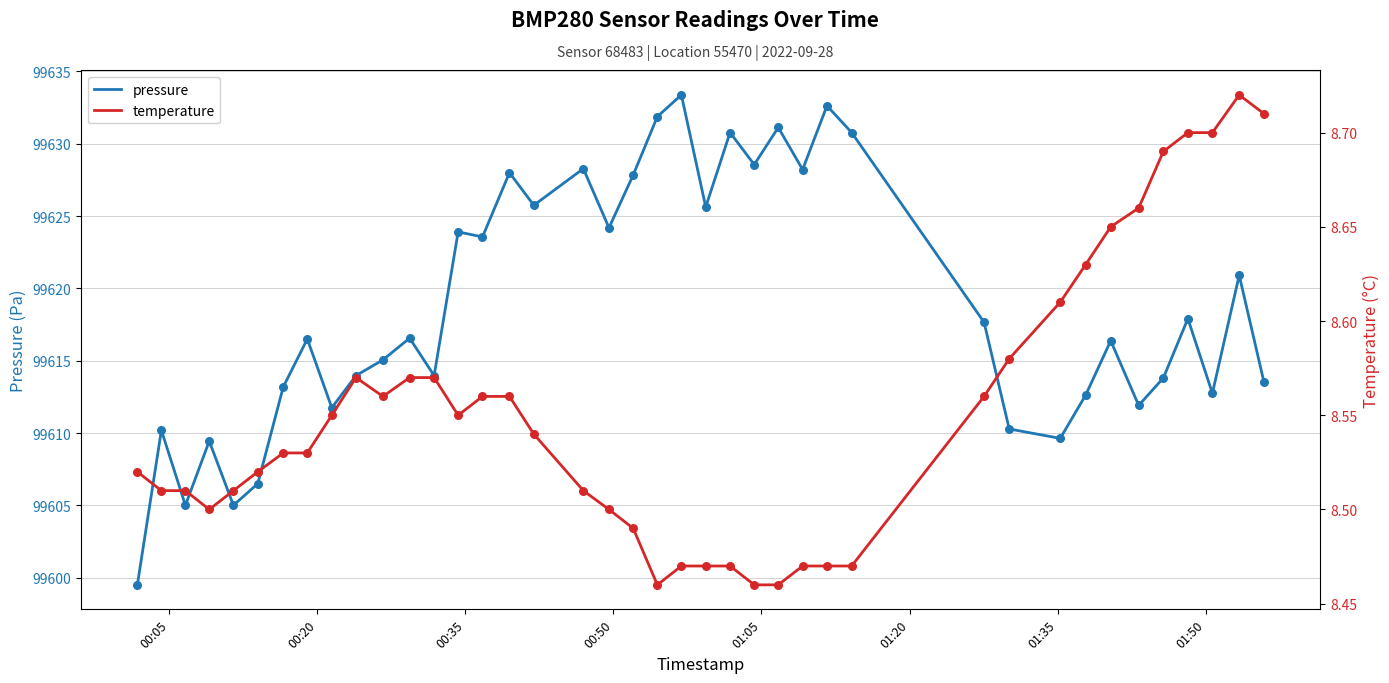

Is the value of temperature at 29 greater than the value of pressure at 37?

No